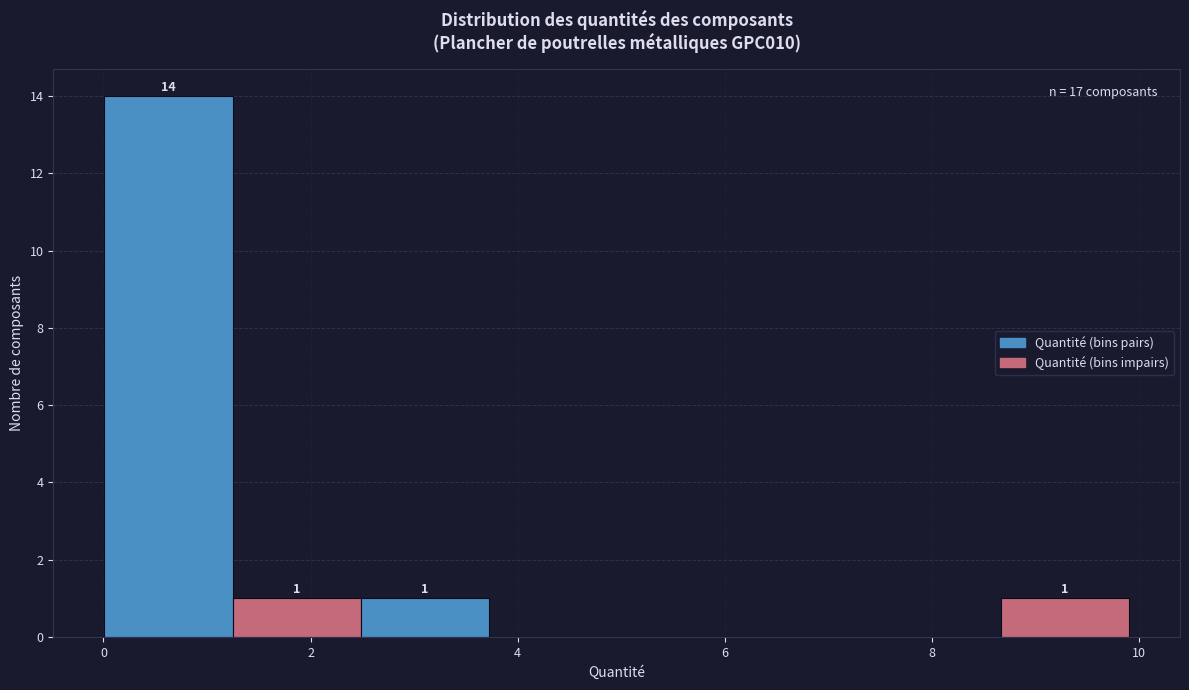

Over which range of the x-axis is the bar tallest?

0.0 to 1.2